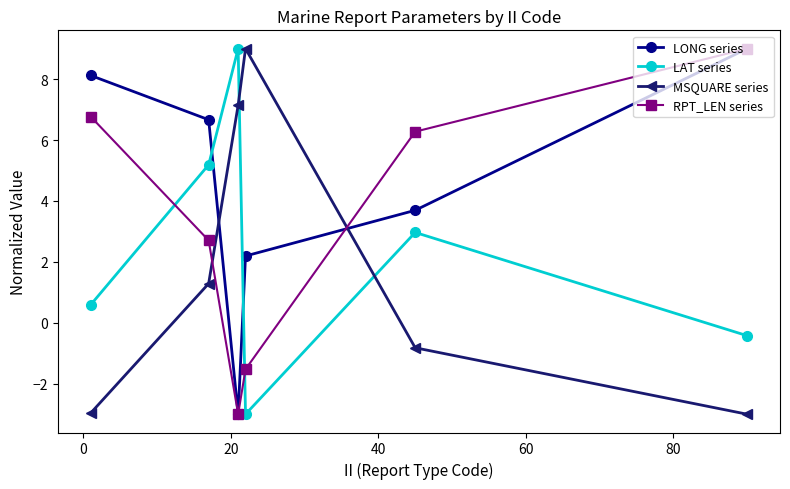

At how many categories does at least one series exceed -1?

6